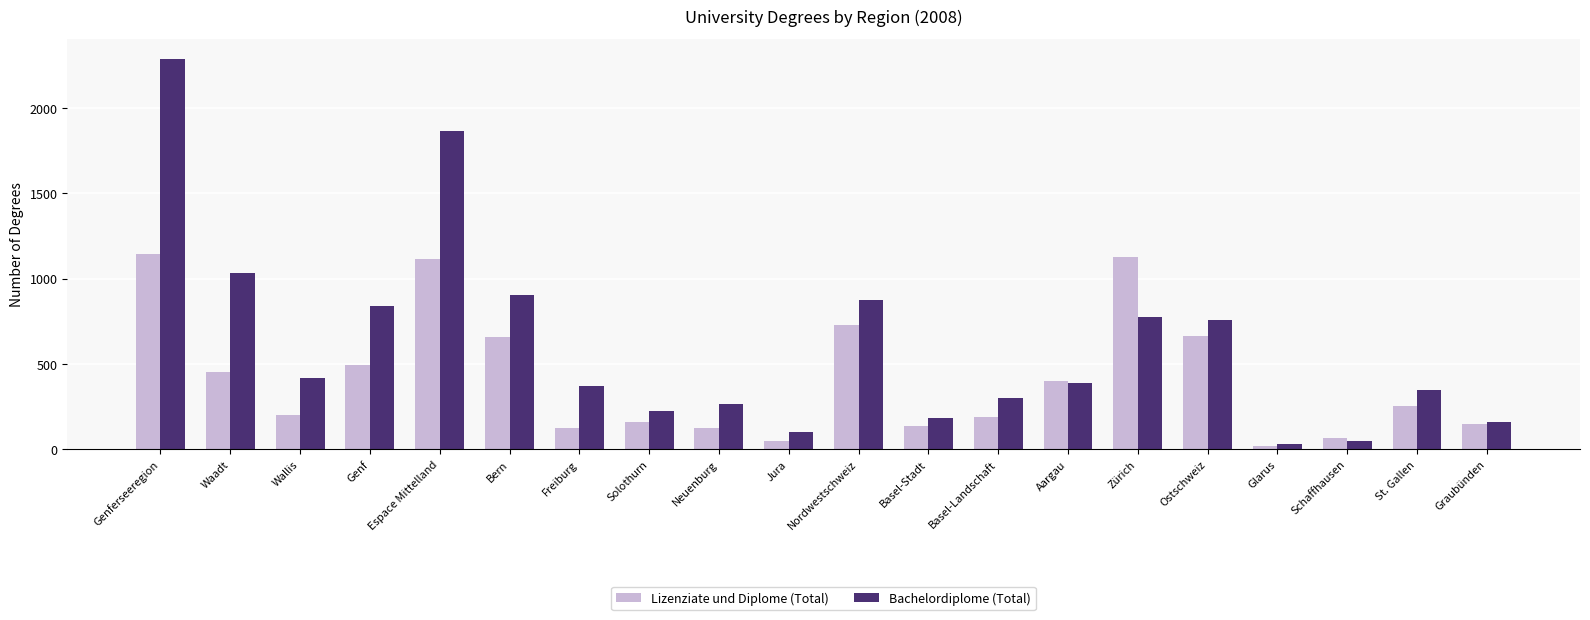

Which series has the widest spread of values?

Bachelordiplome (Total)